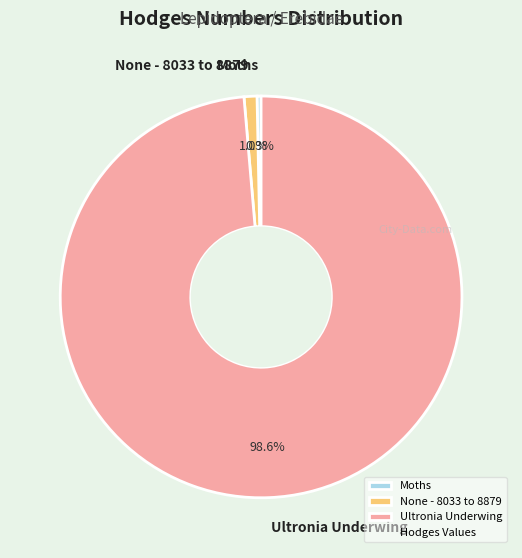

Between Moths and Ultronia Underwing, which is larger?

Ultronia Underwing